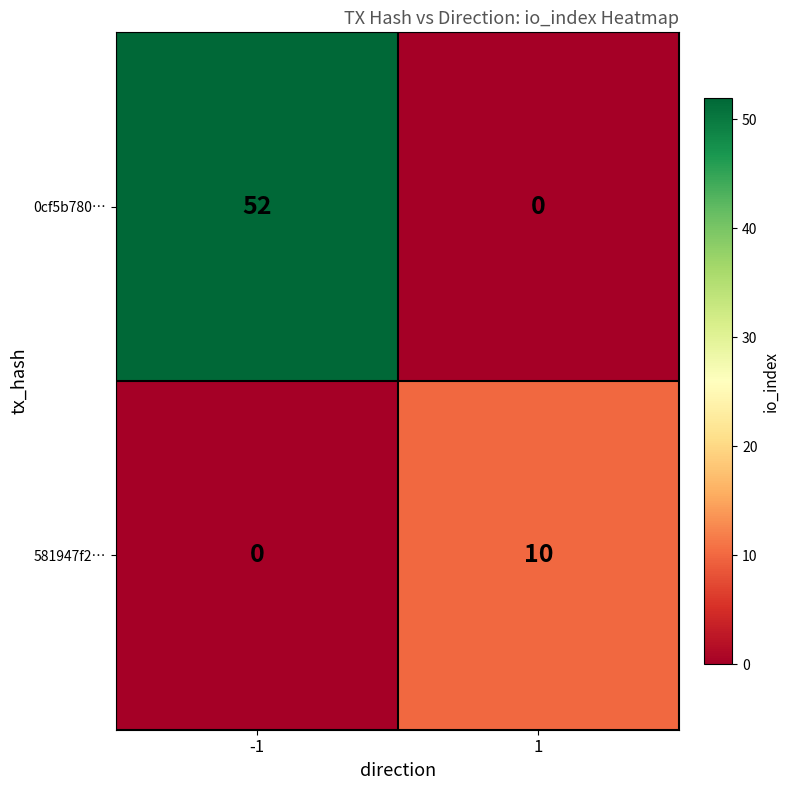

What is the average value of the 0cf5b780… series?

26